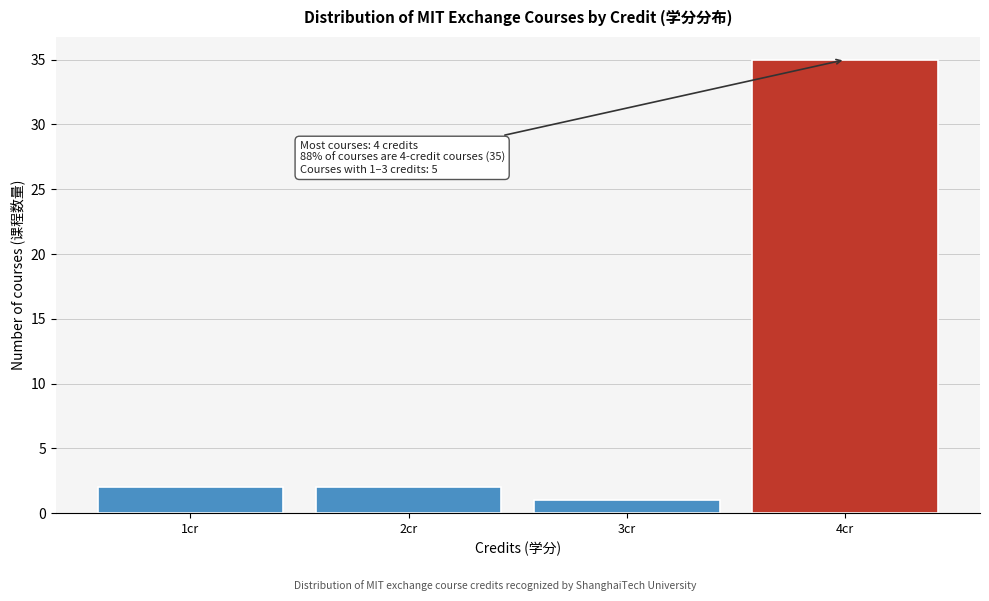

Which range on the x-axis has the tallest bar?

3.5 to 4.5